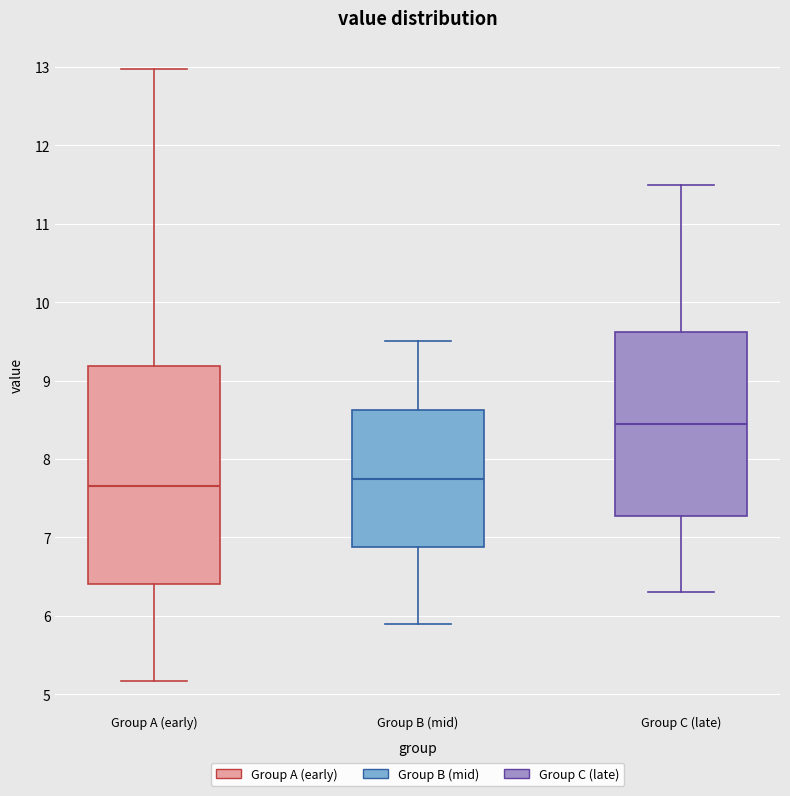

Reading left to right, read every box against the y-axis: the position of its median line, the range the box covers, and the ends of its whiskers. The values are not printed on the chart, so give them approximately, as read against the axis.

Group A (early): median 7.7, box 6.4 to 9.2, whiskers 5.2 to 13.0
Group B (mid): median 7.8, box 6.9 to 8.6, whiskers 5.9 to 9.5
Group C (late): median 8.5, box 7.3 to 9.6, whiskers 6.3 to 11.5